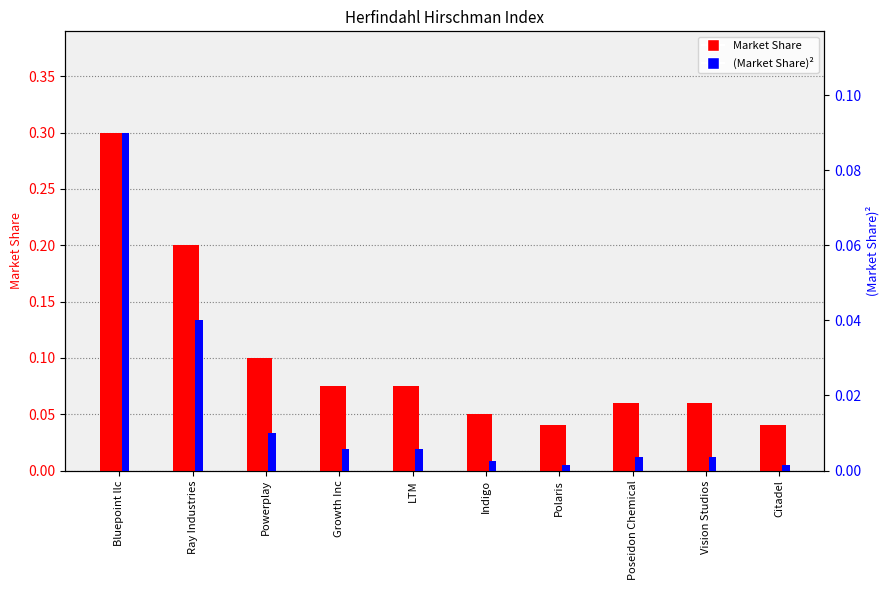

Where is Market Share nearest to the value 0?

Polaris